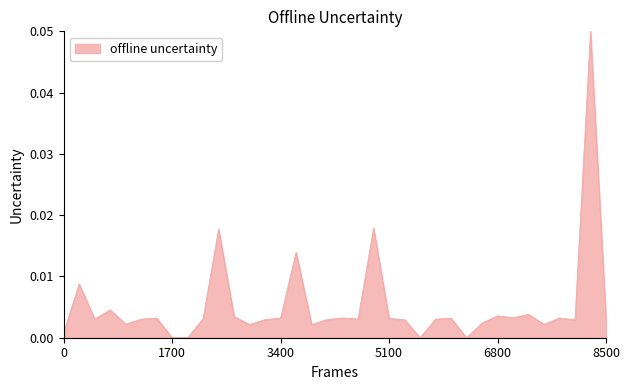

Does the chart display data point markers on the line(s)?

No